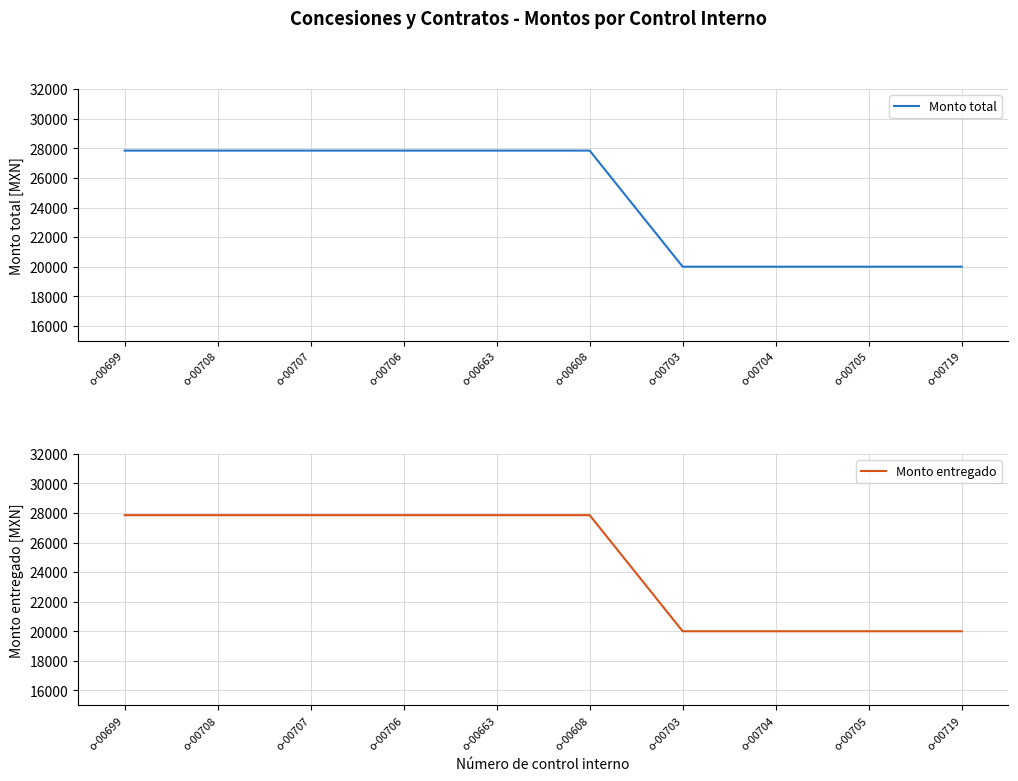

Which series has the largest total across all categories?

Monto total